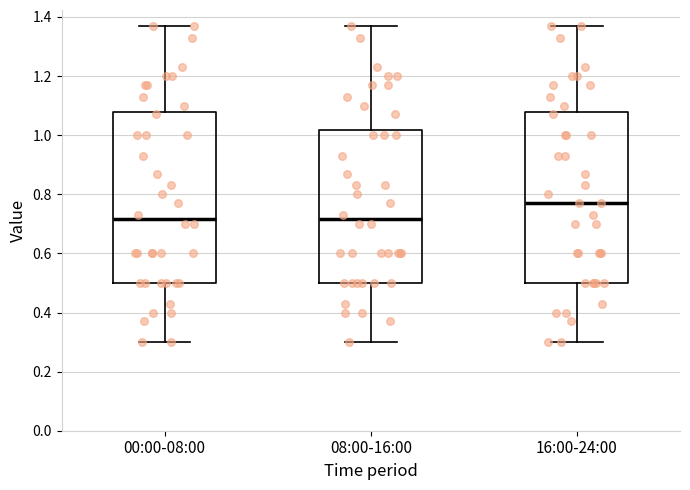

Reading left to right, transcribe this box plot: for each box, give where its median line is, the range the box spans, and where its two whiskers end, as read against the y-axis. The values are not printed on the chart, so give them approximately, as read against the axis.

00:00-08:00: median 0.72, box 0.50 to 1.08, whiskers 0.30 to 1.38
08:00-16:00: median 0.72, box 0.50 to 1.02, whiskers 0.30 to 1.38
16:00-24:00: median 0.78, box 0.50 to 1.08, whiskers 0.30 to 1.38